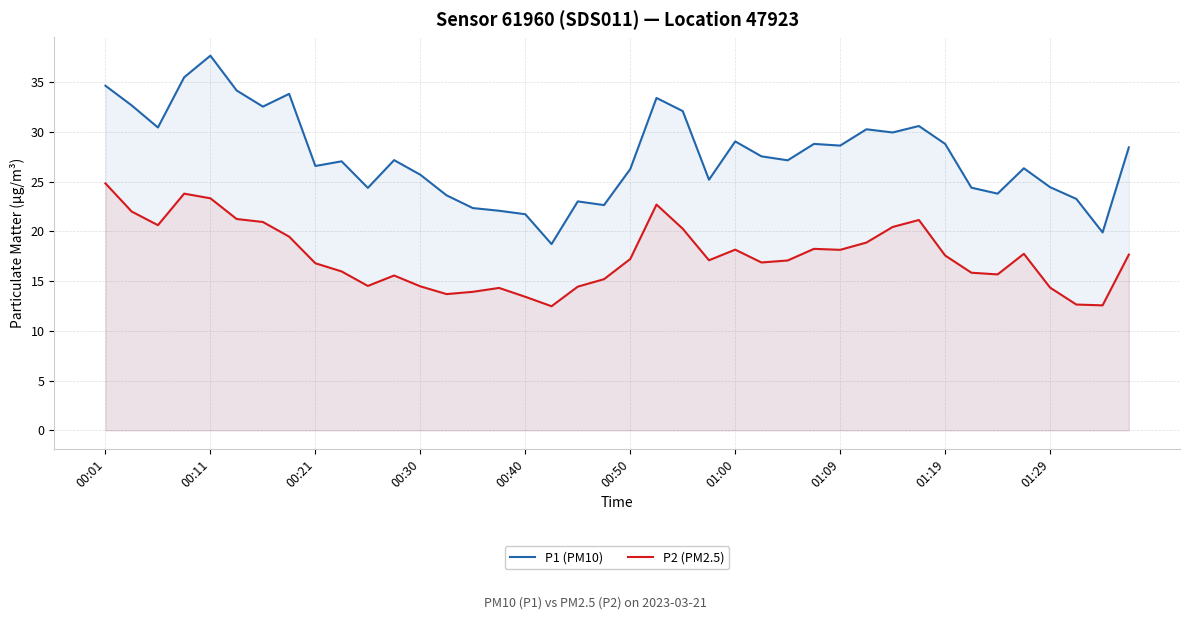

Which series has the largest range (max minus min)?

P1 (PM10)